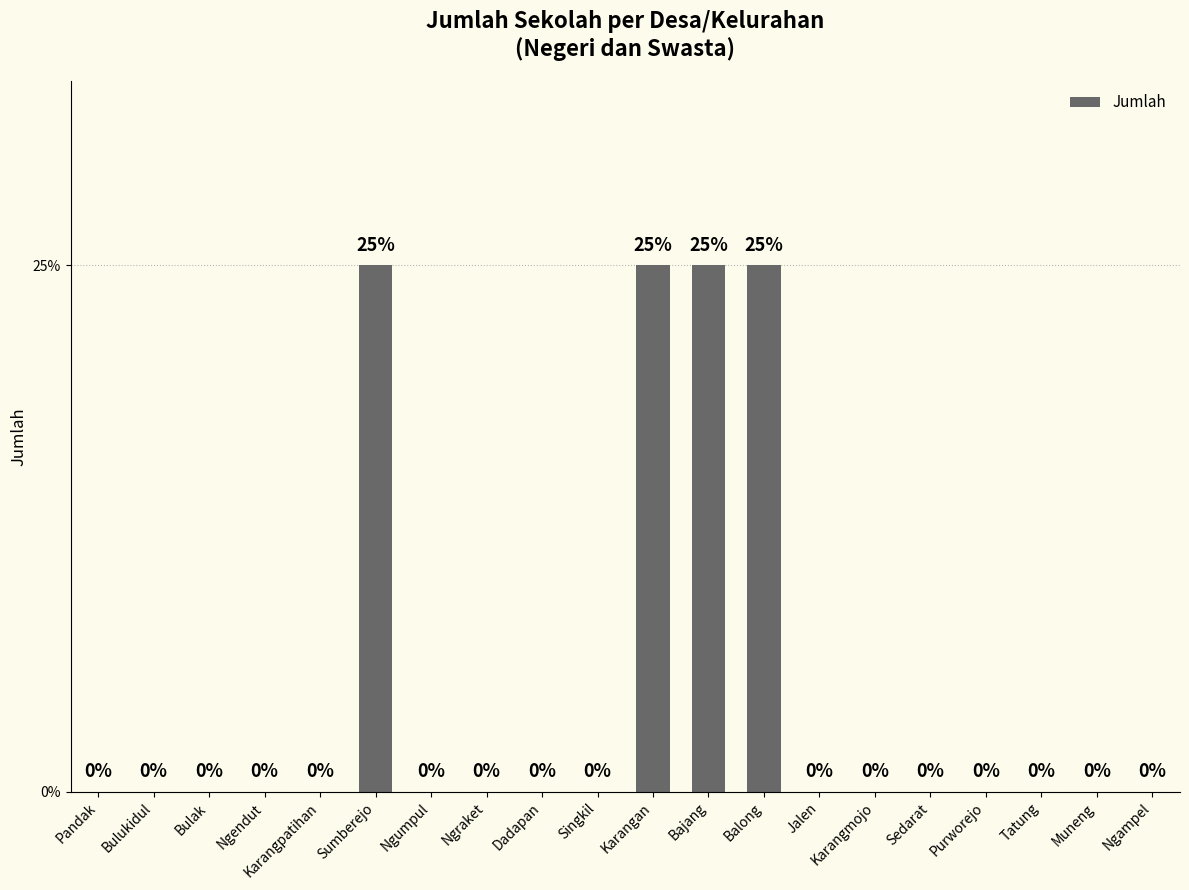

Reading left to right, transcribe all the data shown in this chart.

Pandak=0	Bulukidul=0	Bulak=0	Ngendut=0	Karangpatihan=0	Sumberejo=1	Ngumpul=0	Ngraket=0	Dadapan=0	Singkil=0	Karangan=1	Bajang=1	Balong=1	Jalen=0	Karangmojo=0	Sedarat=0	Purworejo=0	Tatung=0	Muneng=0	Ngampel=0